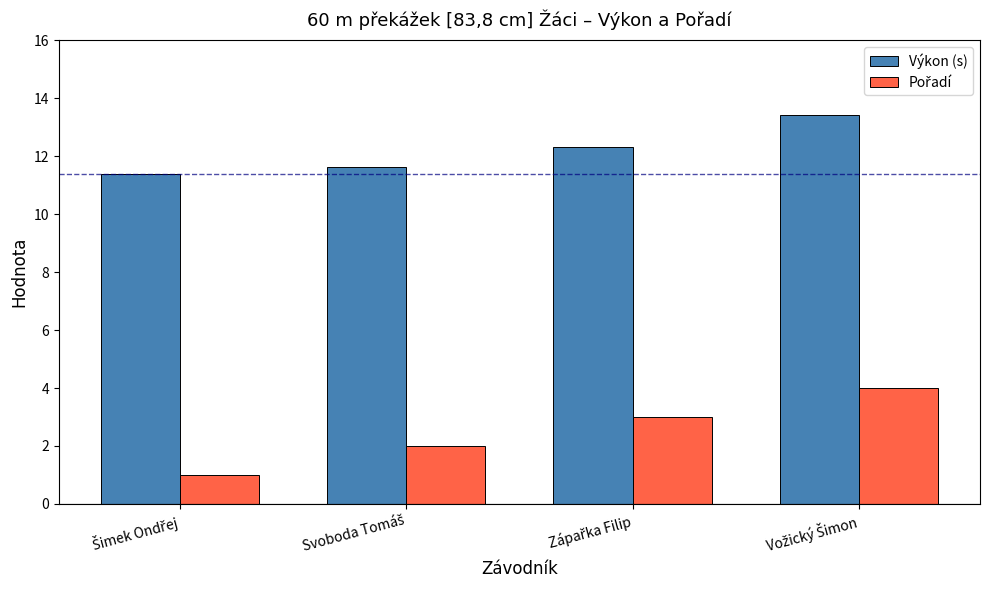

What is the maximum value shown in the chart?

13.4